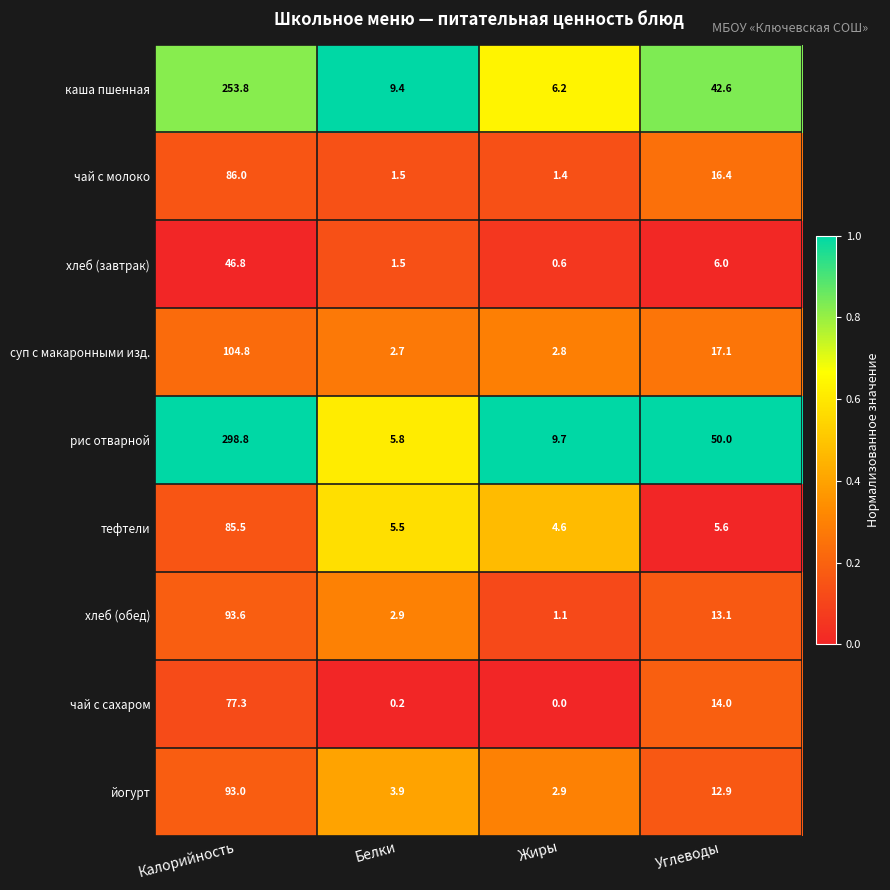

True or false: чай с молоко has a value of 147.6 at Калорийность.

False